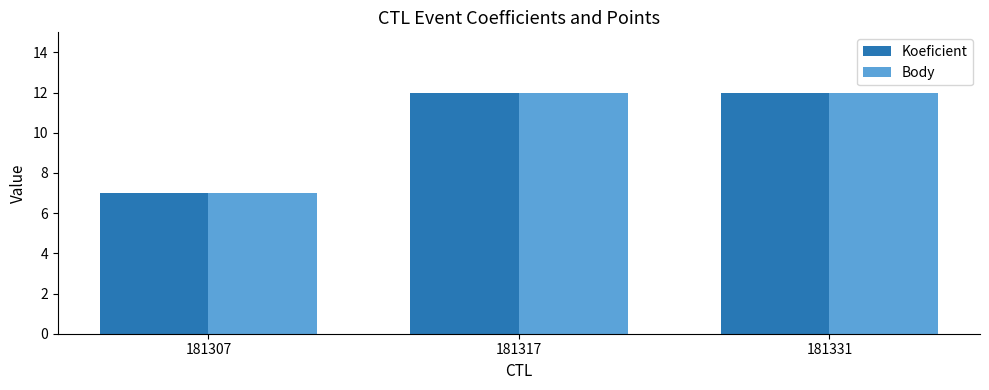

True or false: Koeficient has a value of 7 at 181307.

True